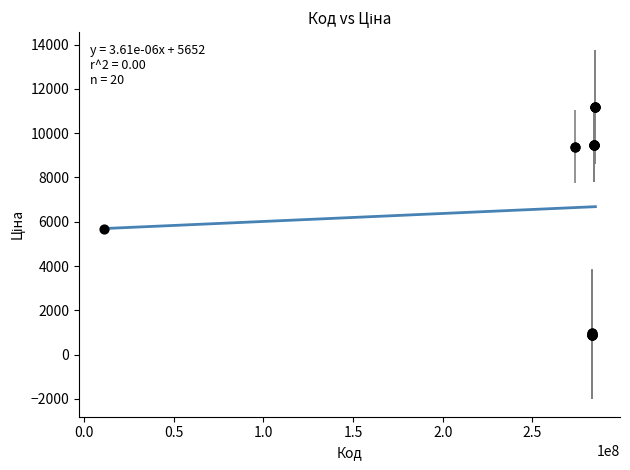

What Y value in the scatter plot is closest to 6042?

5673.8